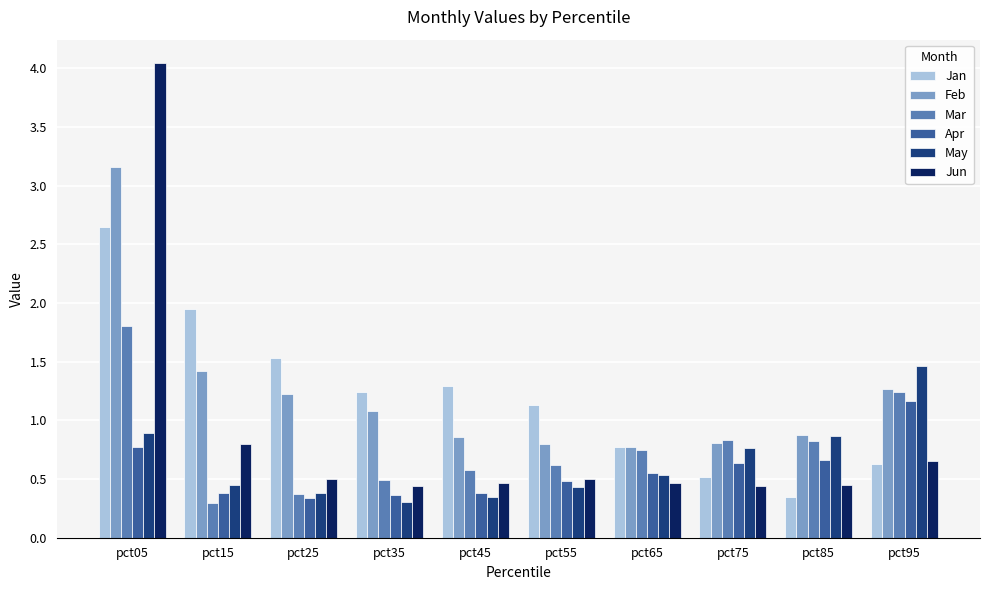

What is the difference between the second highest and second lowest values in the Jan series?

1.4